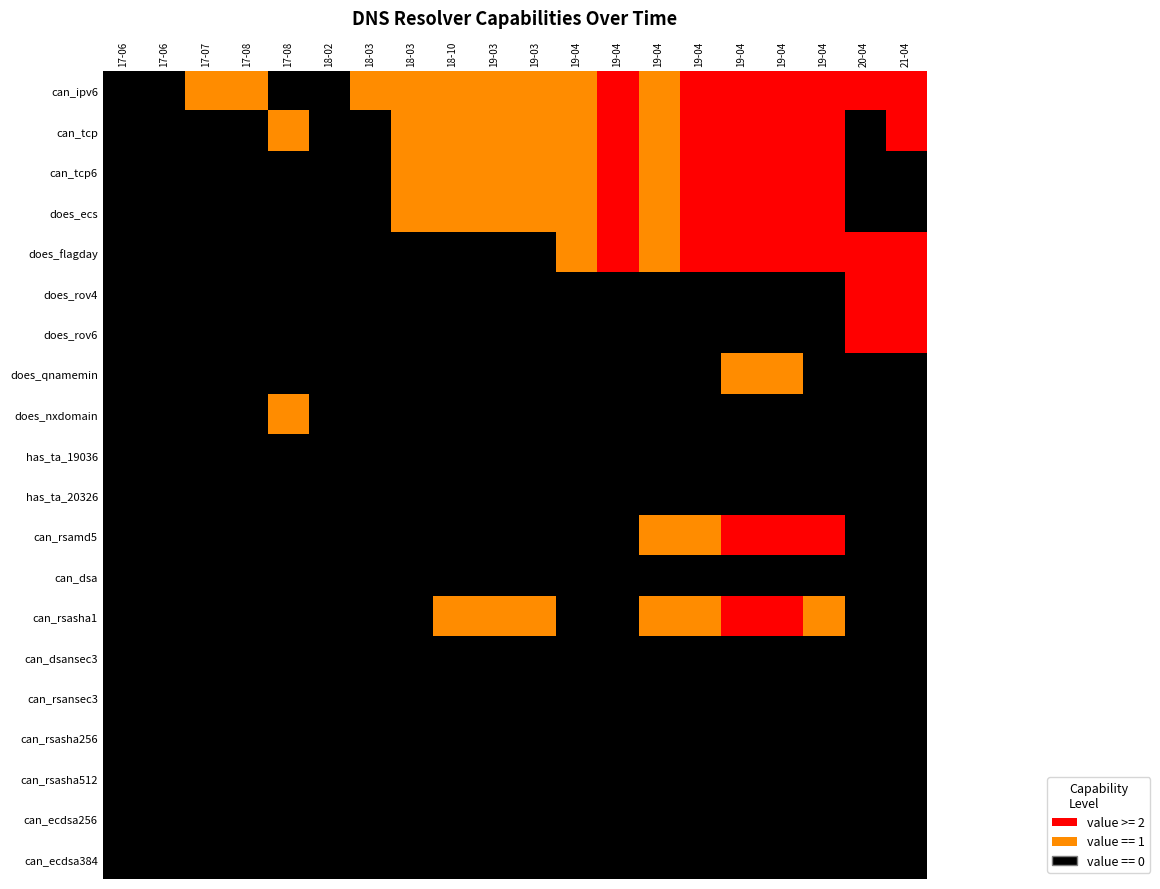

Reading left to right, extract all data points from this chart.

can_ipv6: 17-06=0	17-06=0	17-07=1	17-08=1	17-08=0	18-02=0	18-03=1	18-03=1	18-10=1	19-03=1	19-03=1	19-04=1	19-04=2	19-04=1	19-04=2	19-04=2	19-04=2	19-04=2	20-04=2	21-04=2
can_tcp: 17-06=0	17-06=0	17-07=0	17-08=0	17-08=1	18-02=0	18-03=0	18-03=1	18-10=1	19-03=1	19-03=1	19-04=1	19-04=2	19-04=1	19-04=2	19-04=2	19-04=2	19-04=2	20-04=0	21-04=2
can_tcp6: 17-06=0	17-06=0	17-07=0	17-08=0	17-08=0	18-02=0	18-03=0	18-03=1	18-10=1	19-03=1	19-03=1	19-04=1	19-04=2	19-04=1	19-04=2	19-04=2	19-04=2	19-04=2	20-04=0	21-04=0
does_ecs: 17-06=0	17-06=0	17-07=0	17-08=0	17-08=0	18-02=0	18-03=0	18-03=1	18-10=1	19-03=1	19-03=1	19-04=1	19-04=2	19-04=1	19-04=2	19-04=2	19-04=2	19-04=2	20-04=0	21-04=0
does_flagday: 17-06=0	17-06=0	17-07=0	17-08=0	17-08=0	18-02=0	18-03=0	18-03=0	18-10=0	19-03=0	19-03=0	19-04=1	19-04=2	19-04=1	19-04=2	19-04=2	19-04=2	19-04=2	20-04=2	21-04=2
does_rov4: 17-06=0	17-06=0	17-07=0	17-08=0	17-08=0	18-02=0	18-03=0	18-03=0	18-10=0	19-03=0	19-03=0	19-04=0	19-04=0	19-04=0	19-04=0	19-04=0	19-04=0	19-04=0	20-04=2	21-04=2
does_rov6: 17-06=0	17-06=0	17-07=0	17-08=0	17-08=0	18-02=0	18-03=0	18-03=0	18-10=0	19-03=0	19-03=0	19-04=0	19-04=0	19-04=0	19-04=0	19-04=0	19-04=0	19-04=0	20-04=2	21-04=2
does_qnamemin: 17-06=0	17-06=0	17-07=0	17-08=0	17-08=0	18-02=0	18-03=0	18-03=0	18-10=0	19-03=0	19-03=0	19-04=0	19-04=0	19-04=0	19-04=0	19-04=1	19-04=1	19-04=0	20-04=0	21-04=0
does_nxdomain: 17-06=0	17-06=0	17-07=0	17-08=0	17-08=1	18-02=0	18-03=0	18-03=0	18-10=0	19-03=0	19-03=0	19-04=0	19-04=0	19-04=0	19-04=0	19-04=0	19-04=0	19-04=0	20-04=0	21-04=0
has_ta_19036: 17-06=0	17-06=0	17-07=0	17-08=0	17-08=0	18-02=0	18-03=0	18-03=0	18-10=0	19-03=0	19-03=0	19-04=0	19-04=0	19-04=0	19-04=0	19-04=0	19-04=0	19-04=0	20-04=0	21-04=0
has_ta_20326: 17-06=0	17-06=0	17-07=0	17-08=0	17-08=0	18-02=0	18-03=0	18-03=0	18-10=0	19-03=0	19-03=0	19-04=0	19-04=0	19-04=0	19-04=0	19-04=0	19-04=0	19-04=0	20-04=0	21-04=0
can_rsamd5: 17-06=0	17-06=0	17-07=0	17-08=0	17-08=0	18-02=0	18-03=0	18-03=0	18-10=0	19-03=0	19-03=0	19-04=0	19-04=0	19-04=1	19-04=1	19-04=2	19-04=2	19-04=2	20-04=0	21-04=0
can_dsa: 17-06=0	17-06=0	17-07=0	17-08=0	17-08=0	18-02=0	18-03=0	18-03=0	18-10=0	19-03=0	19-03=0	19-04=0	19-04=0	19-04=0	19-04=0	19-04=0	19-04=0	19-04=0	20-04=0	21-04=0
can_rsasha1: 17-06=0	17-06=0	17-07=0	17-08=0	17-08=0	18-02=0	18-03=0	18-03=0	18-10=1	19-03=1	19-03=1	19-04=0	19-04=0	19-04=1	19-04=1	19-04=2	19-04=2	19-04=1	20-04=0	21-04=0
can_dsansec3: 17-06=0	17-06=0	17-07=0	17-08=0	17-08=0	18-02=0	18-03=0	18-03=0	18-10=0	19-03=0	19-03=0	19-04=0	19-04=0	19-04=0	19-04=0	19-04=0	19-04=0	19-04=0	20-04=0	21-04=0
can_rsansec3: 17-06=0	17-06=0	17-07=0	17-08=0	17-08=0	18-02=0	18-03=0	18-03=0	18-10=0	19-03=0	19-03=0	19-04=0	19-04=0	19-04=0	19-04=0	19-04=0	19-04=0	19-04=0	20-04=0	21-04=0
can_rsasha256: 17-06=0	17-06=0	17-07=0	17-08=0	17-08=0	18-02=0	18-03=0	18-03=0	18-10=0	19-03=0	19-03=0	19-04=0	19-04=0	19-04=0	19-04=0	19-04=0	19-04=0	19-04=0	20-04=0	21-04=0
can_rsasha512: 17-06=0	17-06=0	17-07=0	17-08=0	17-08=0	18-02=0	18-03=0	18-03=0	18-10=0	19-03=0	19-03=0	19-04=0	19-04=0	19-04=0	19-04=0	19-04=0	19-04=0	19-04=0	20-04=0	21-04=0
can_ecdsa256: 17-06=0	17-06=0	17-07=0	17-08=0	17-08=0	18-02=0	18-03=0	18-03=0	18-10=0	19-03=0	19-03=0	19-04=0	19-04=0	19-04=0	19-04=0	19-04=0	19-04=0	19-04=0	20-04=0	21-04=0
can_ecdsa384: 17-06=0	17-06=0	17-07=0	17-08=0	17-08=0	18-02=0	18-03=0	18-03=0	18-10=0	19-03=0	19-03=0	19-04=0	19-04=0	19-04=0	19-04=0	19-04=0	19-04=0	19-04=0	20-04=0	21-04=0